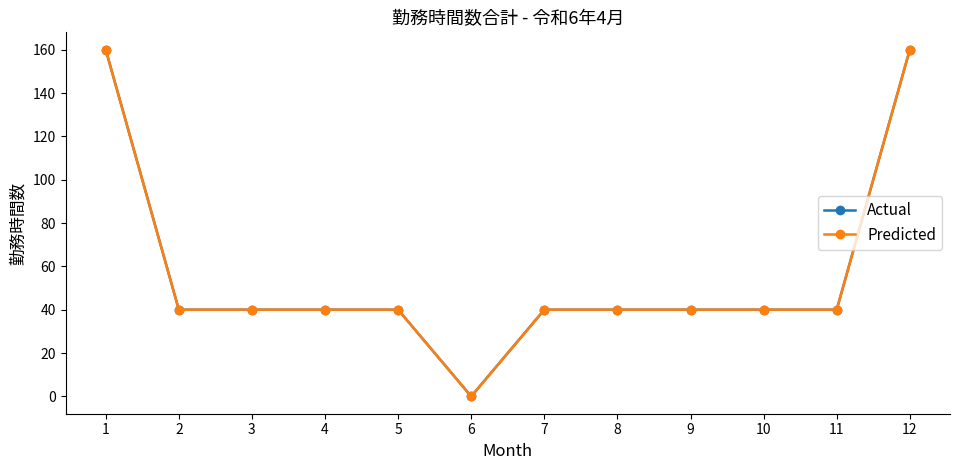

Does the chart have visible grid lines?

No